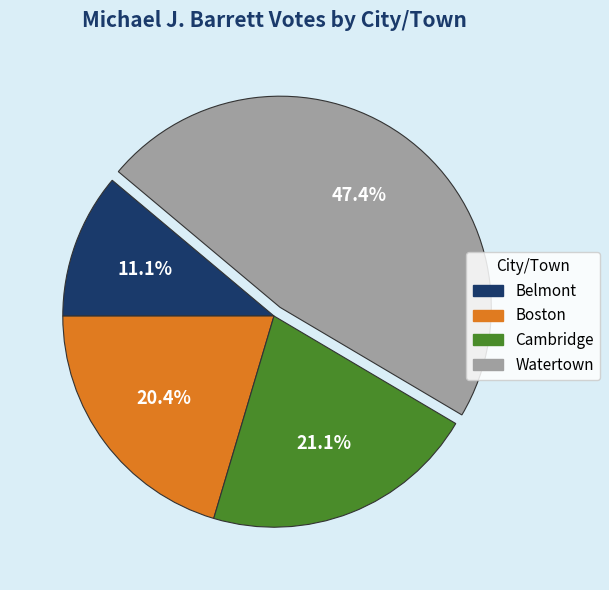

Does Boston account for over 50% of the chart?

No